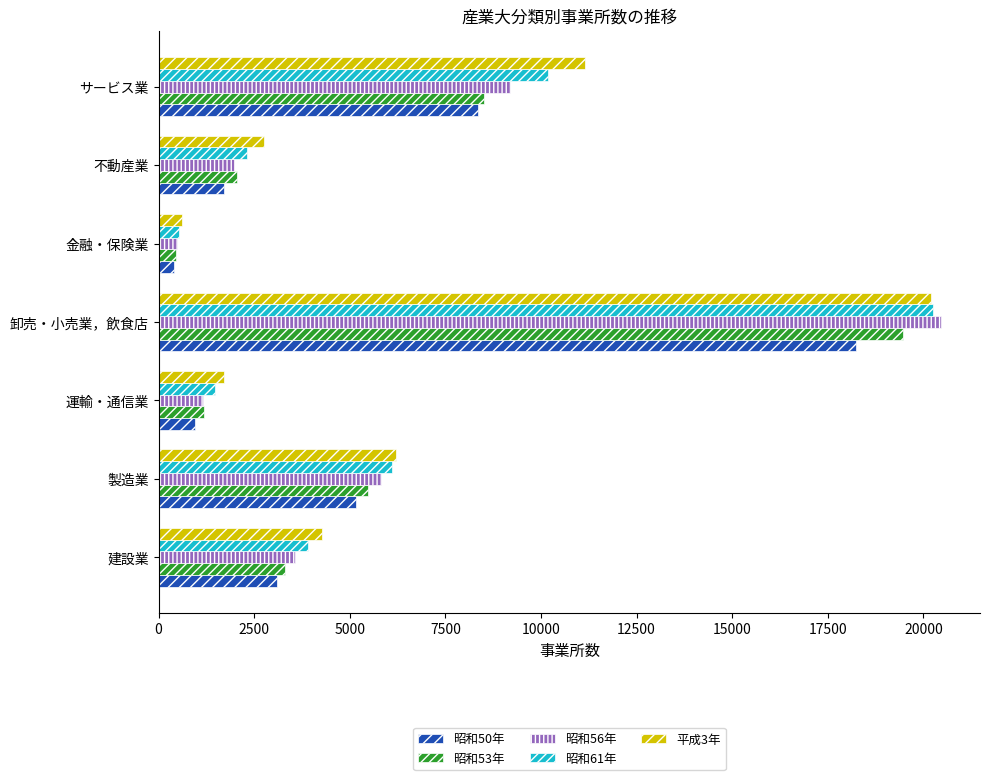

The value of 昭和61年 at 不動産業 is 2324. True or false?

True